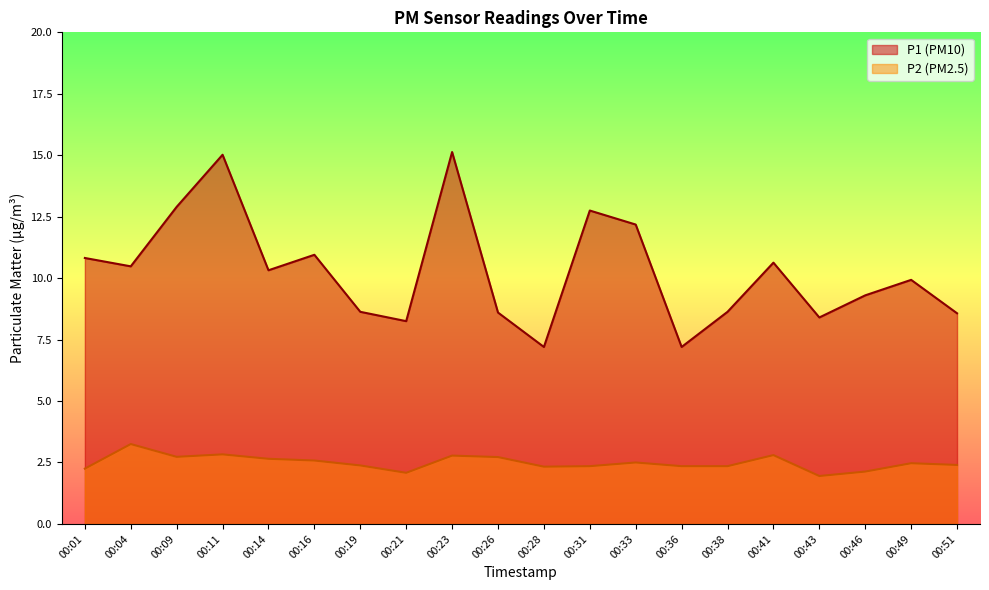

What is the difference between the maximum and minimum values in the P2 series?

1.3